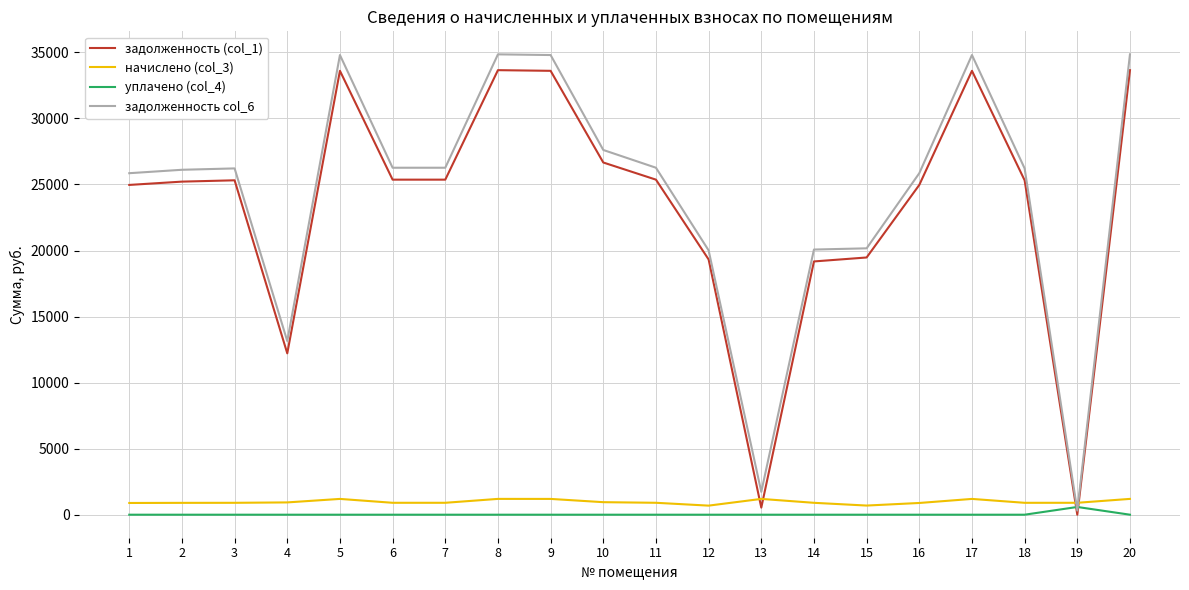

Which series changed the most between 7 and 14?

задолженность col_6